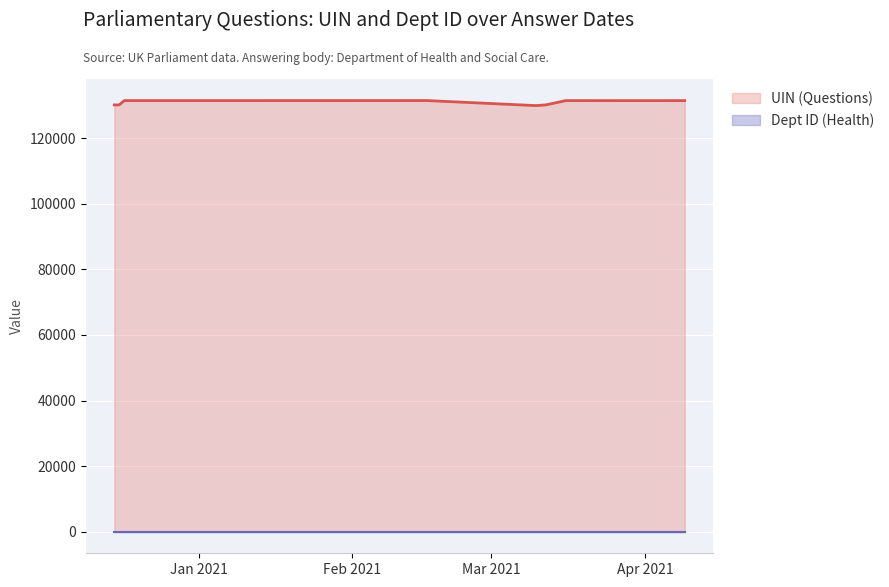

At which category does the data reach its first local valley?

2021-03-10